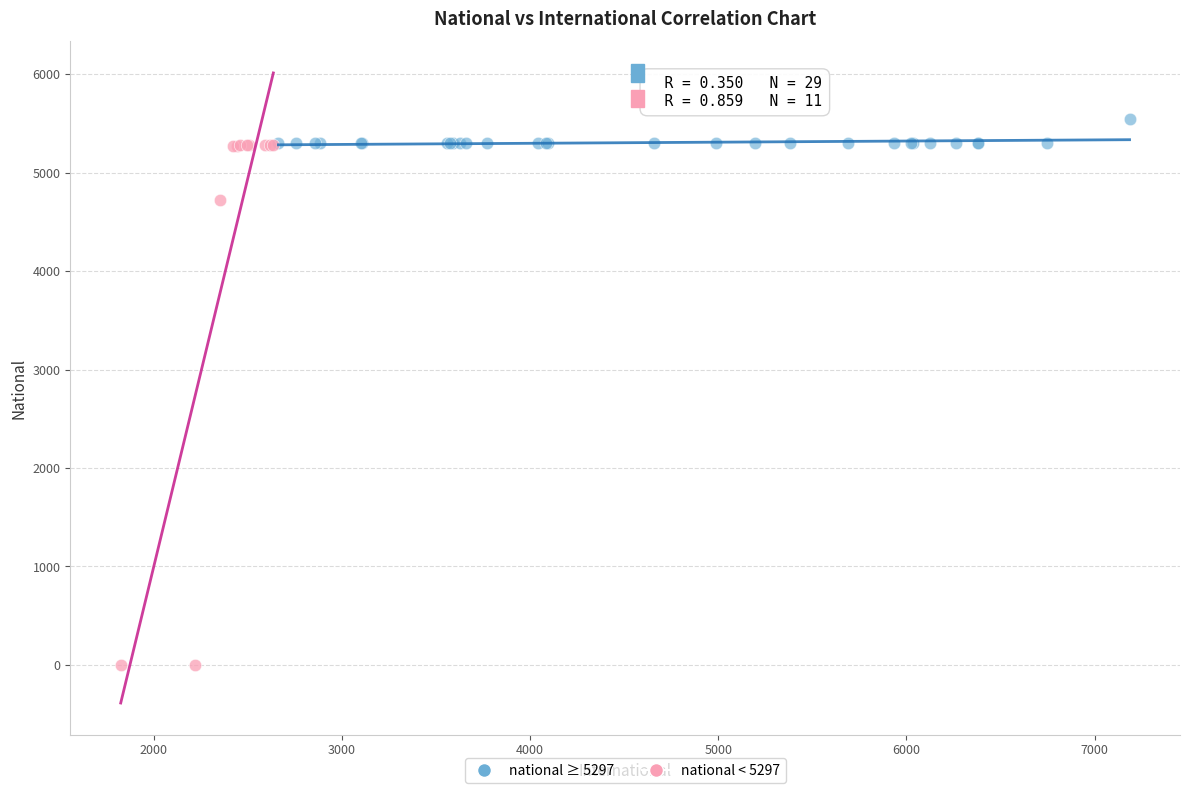

Which series has the largest Y range (max minus min)?

national < 5297